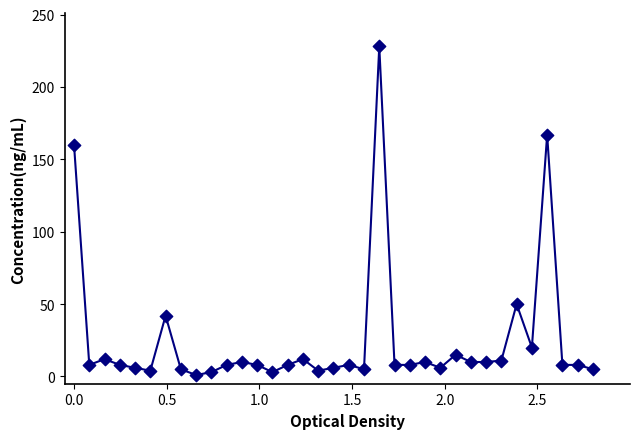

What Y value in the scatter plot is closest to 114?

160